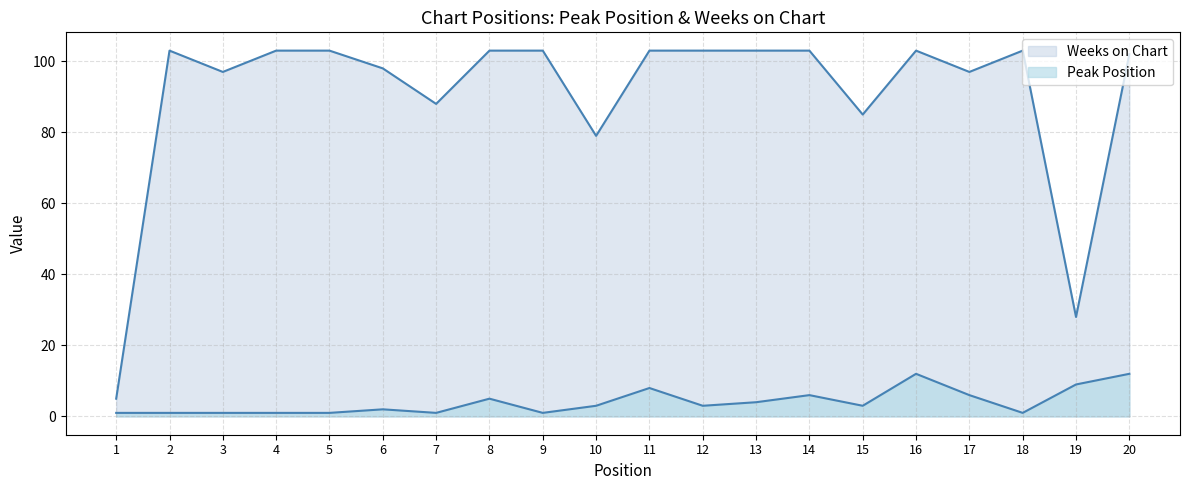

What is the difference between the highest and lowest values at 6?

96